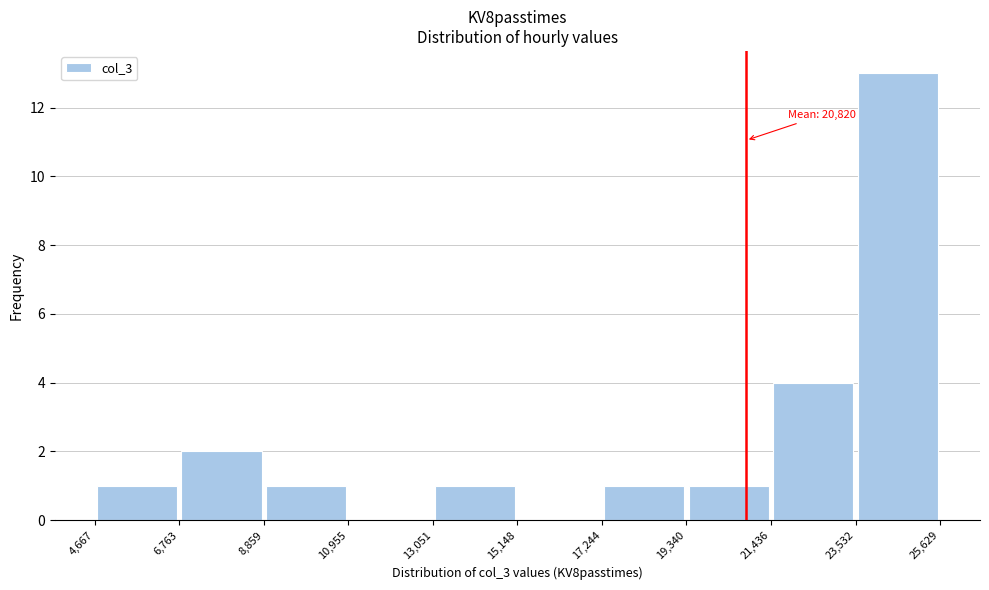

Which range on the x-axis has the tallest bar?

23,532 to 25,629